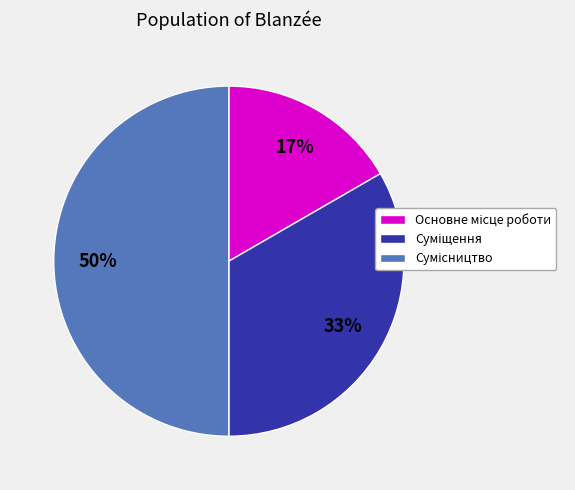

To the nearest percent, what is the average slice percentage?

33%